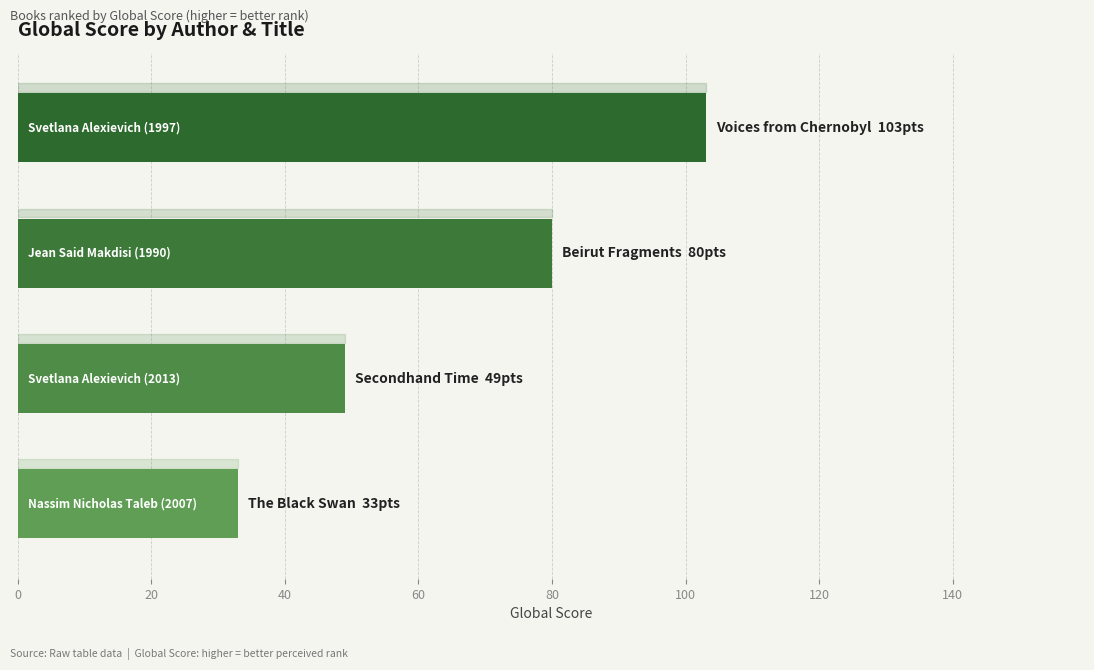

Reading top to bottom, extract all data points from this chart.

103	80	49	33